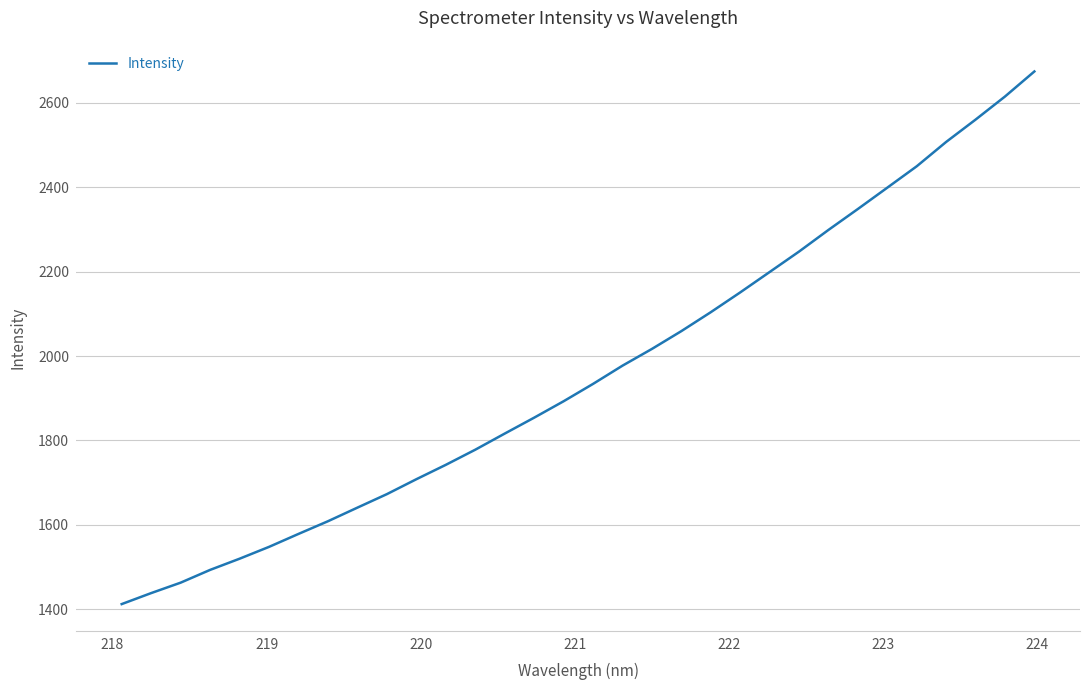

What is the difference between the maximum and minimum values?

1261.9